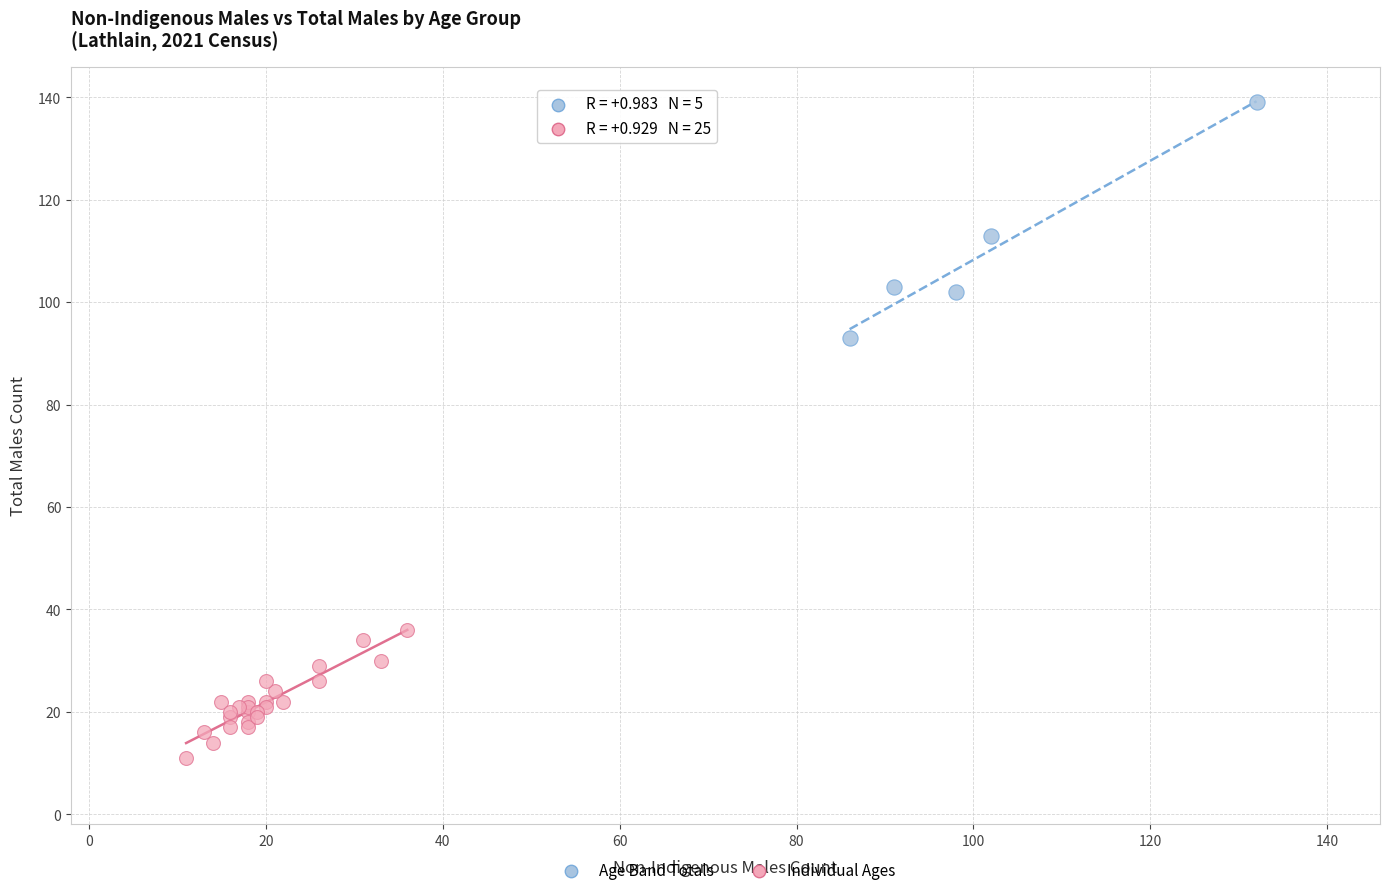

Which series reaches the minimum Y coordinate?

Individual Ages